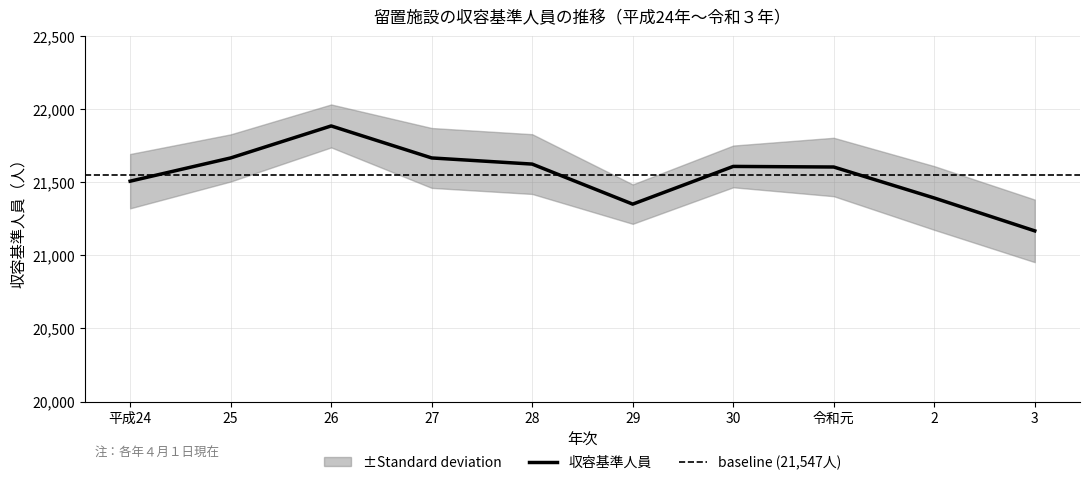

What position from the right is 平成24?

10